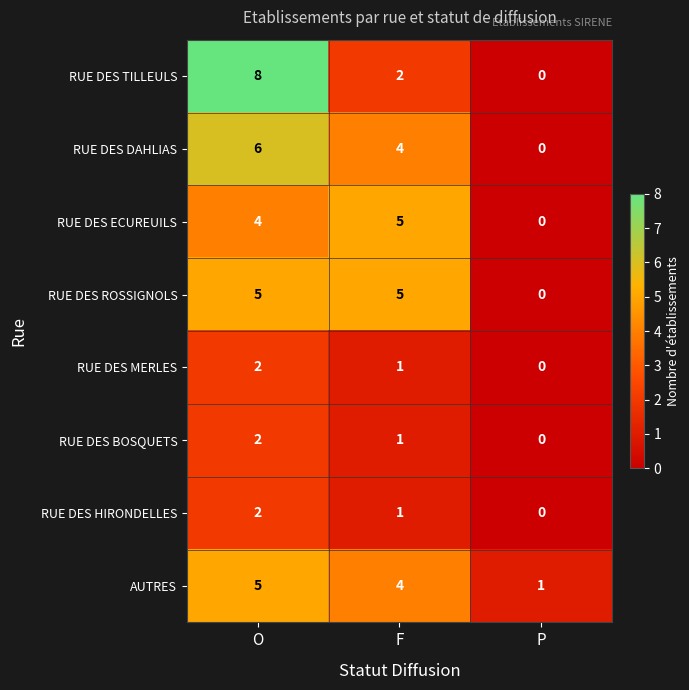

What is the average value of the RUE DES ROSSIGNOLS series?

3